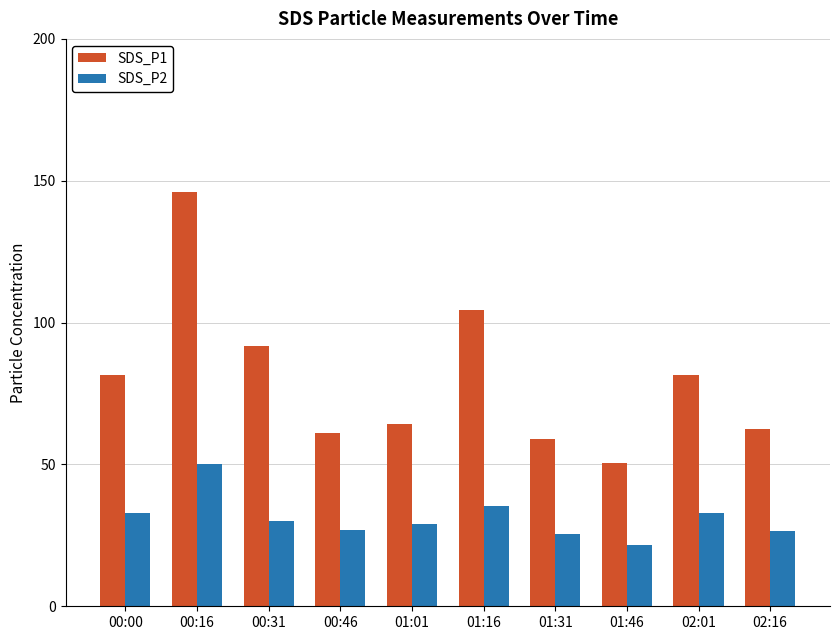

Is the value of SDS_P1 at 00:00 greater than the value of SDS_P2 at 01:16?

Yes